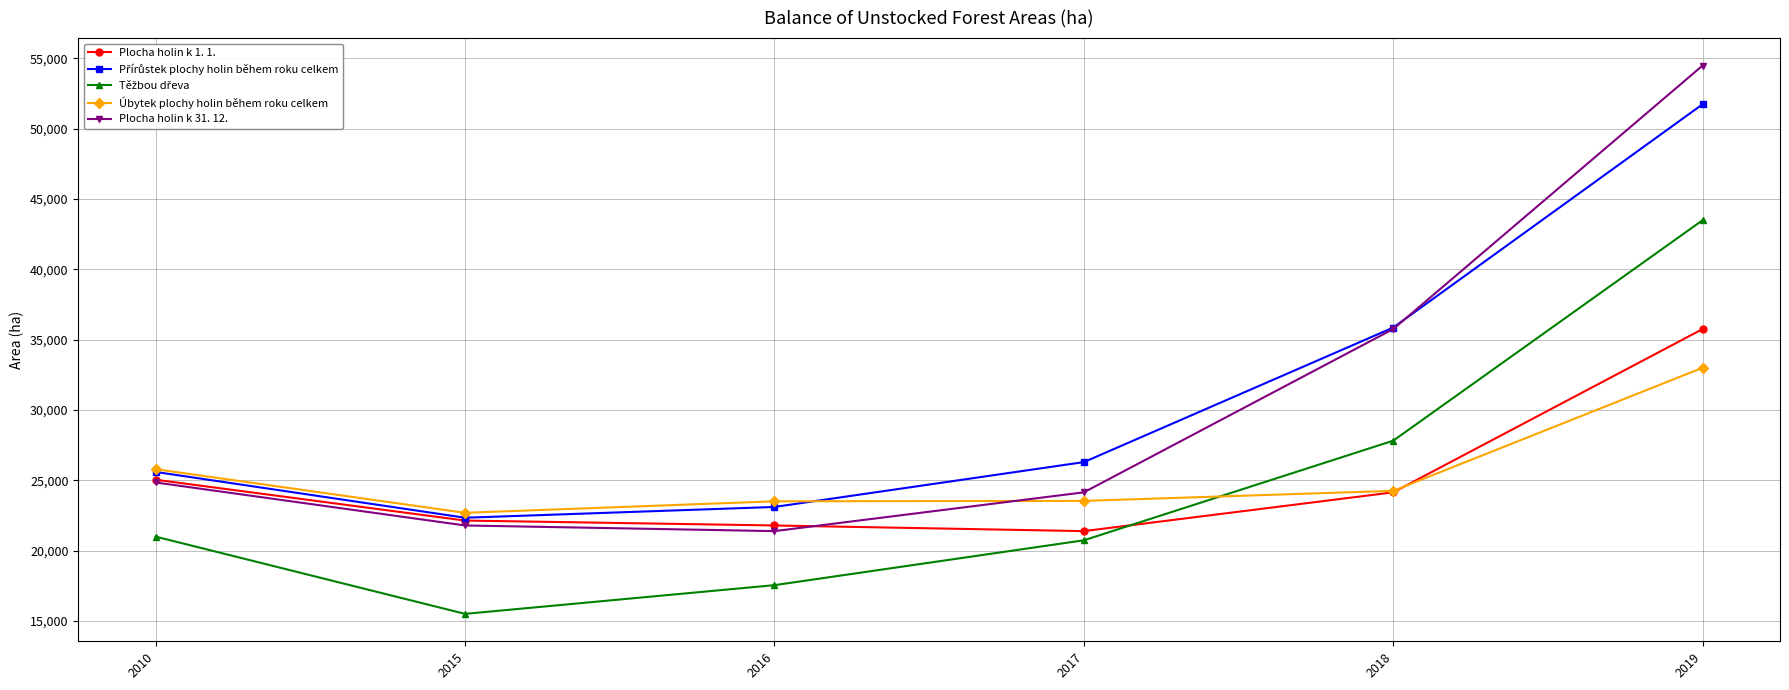

Which label corresponds to the largest value in the chart?

2019